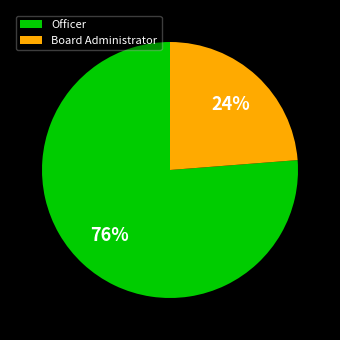

Which slice represents more than half of the pie?

Officer